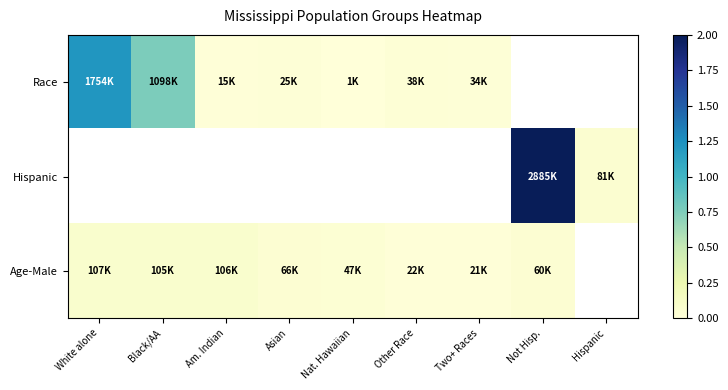

Which series changed the most between Am. Indian and Asian?

Age-Male